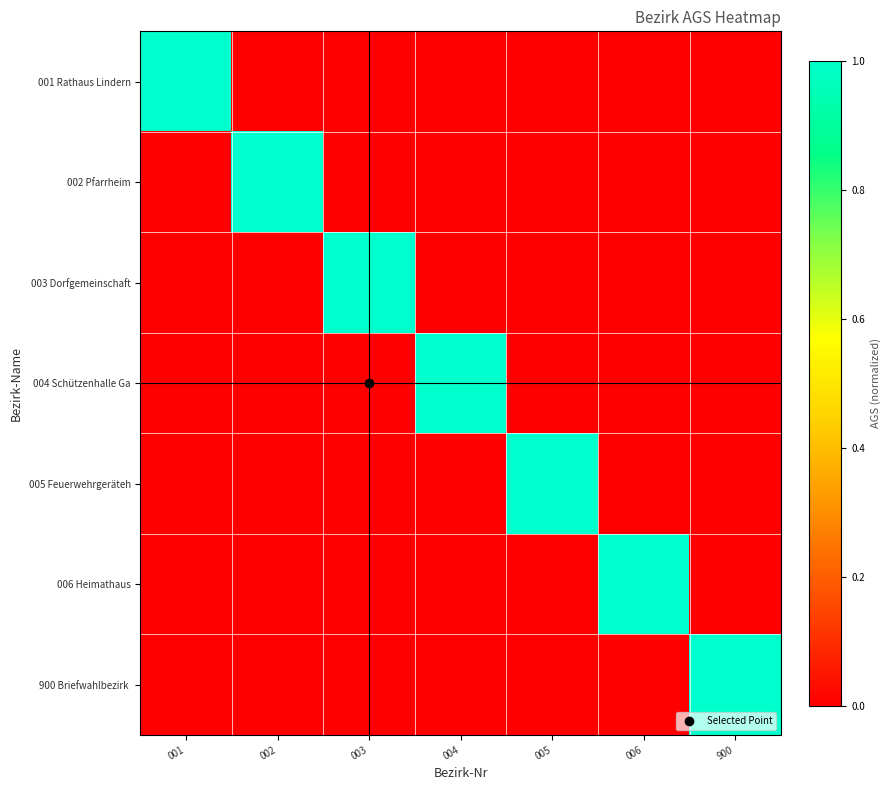

Which series changed the most between 005 and 900?

005 Feuerwehrgeräteh